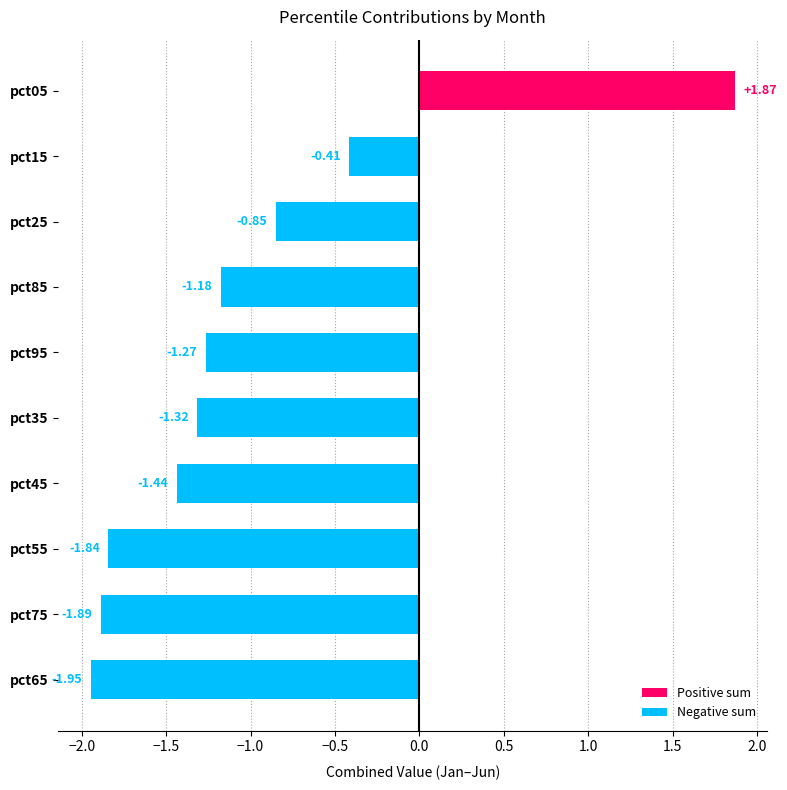

How many distinct data groups are displayed?

1